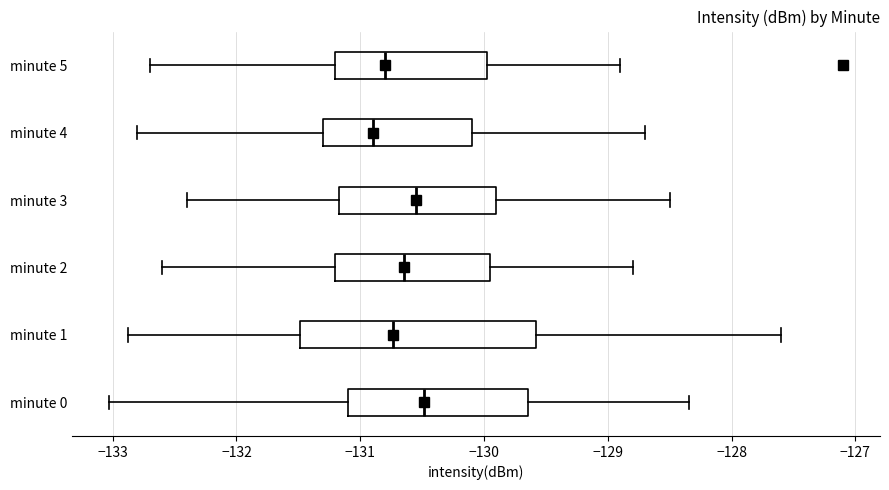

Reading bottom to top, read every box against the x-axis: the position of its median line, the range the box covers, and the ends of its whiskers. The values are not printed on the chart, so give them approximately, as read against the axis.

minute 0: median -130.5, box -131.1 to -129.6, whiskers -133.0 to -128.3
minute 1: median -130.7, box -131.5 to -129.6, whiskers -132.9 to -127.6
minute 2: median -130.6, box -131.2 to -129.9, whiskers -132.6 to -128.8
minute 3: median -130.5, box -131.2 to -129.9, whiskers -132.4 to -128.5
minute 4: median -130.9, box -131.3 to -130.1, whiskers -132.8 to -128.7
minute 5: median -130.8, box -131.2 to -130.0, whiskers -132.7 to -128.9